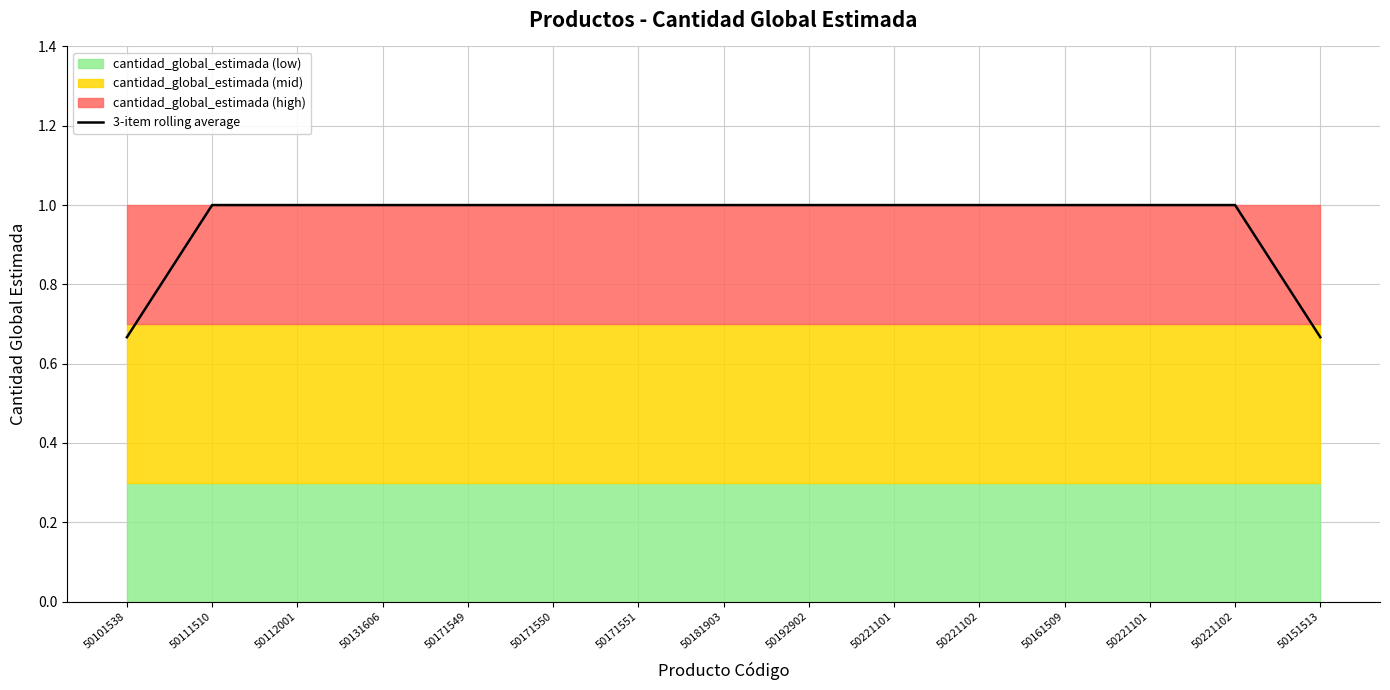

Reading left to right, transcribe all the data shown in this chart.

50101538=0.7	50111510=1.0	50112001=1.0	50131606=1.0	50171549=1.0	50171550=1.0	50171551=1.0	50181903=1.0	50192902=1.0	50221101=1.0	50221102=1.0	50161509=1.0	50221101=1.0	50221102=1.0	50151513=0.7